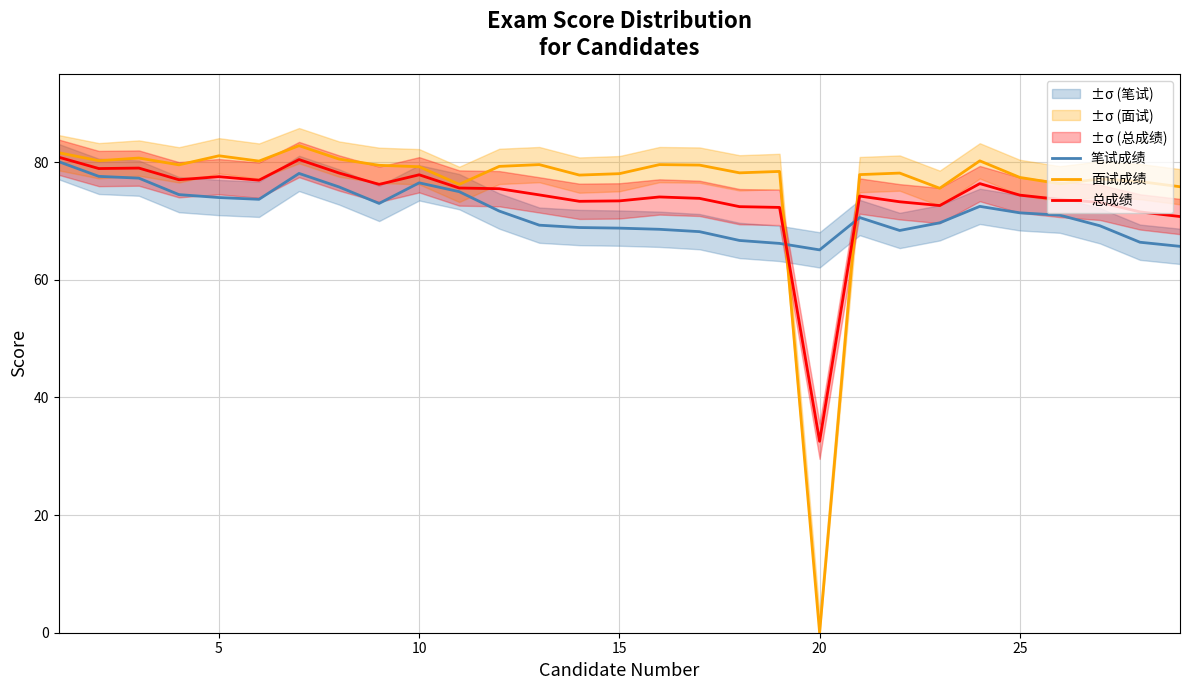

How many distinct data groups are displayed?

3